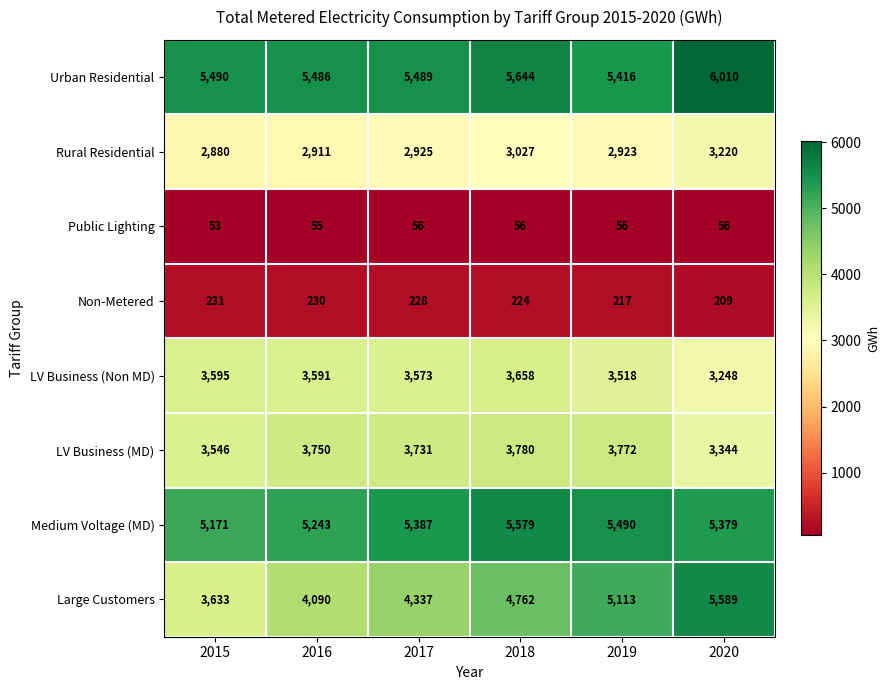

What is the sum of the Urban Residential values at 2020 and 2017?

11499